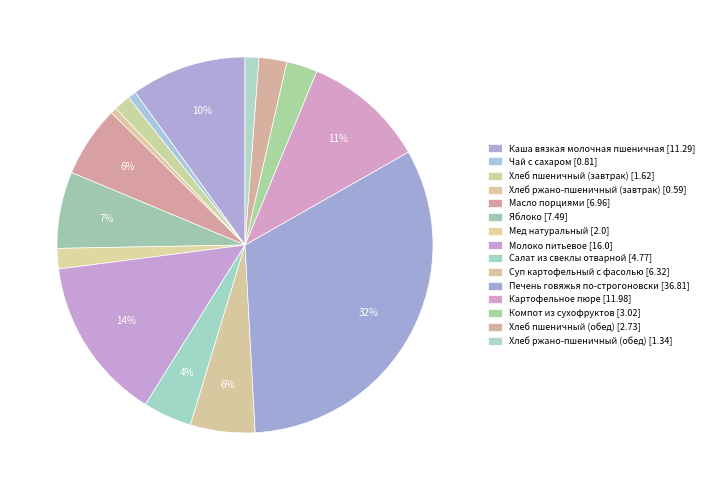

True or false: Молоко питьевое accounts for 14% of the total.

True